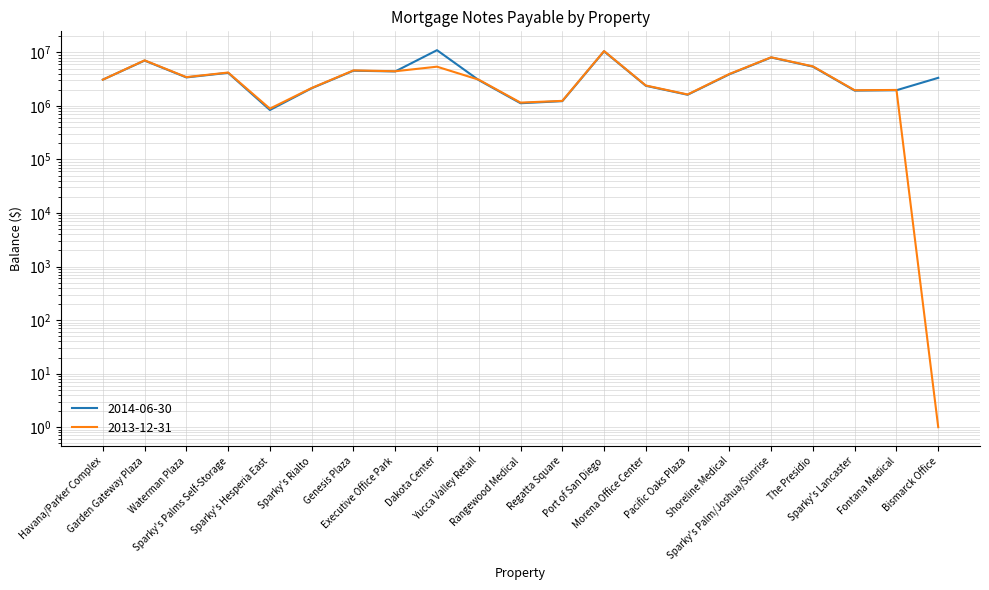

Which series ends up on top after the final intersection of 2014-06-30 and 2013-12-31?

2014-06-30